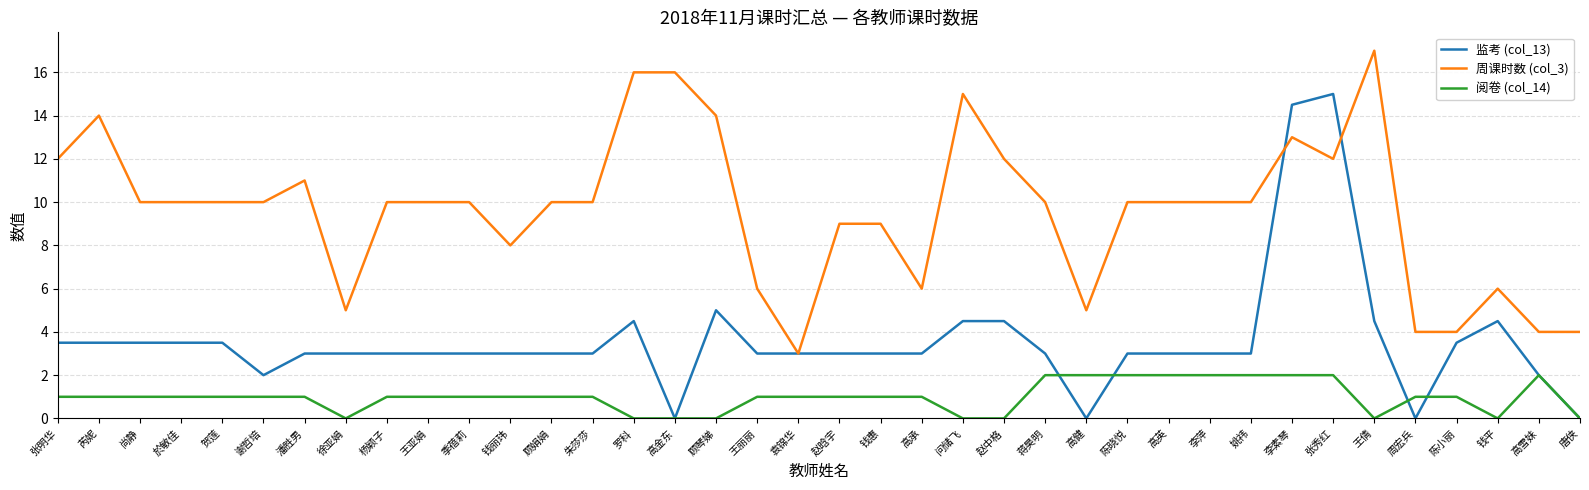

What is the difference between the second highest and minimum values in the 监考 (col_13) series?

14.5